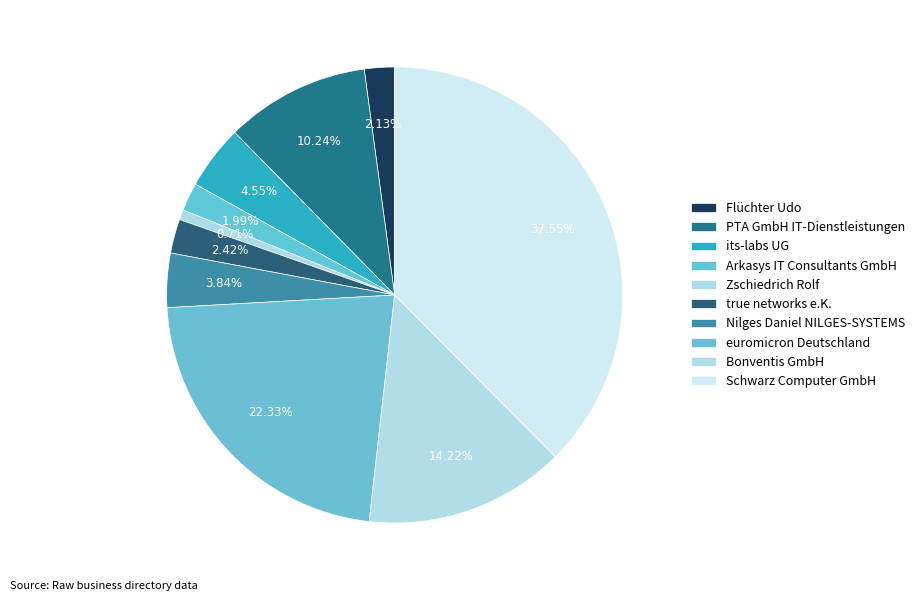

How many slices are in this pie chart?

10